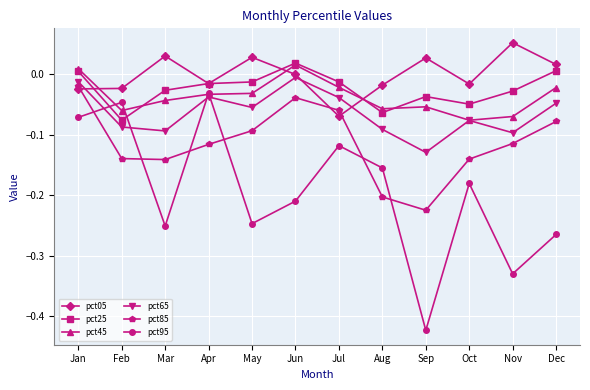

Is the value of pct65 at Oct greater than the value of pct05 at Sep?

No